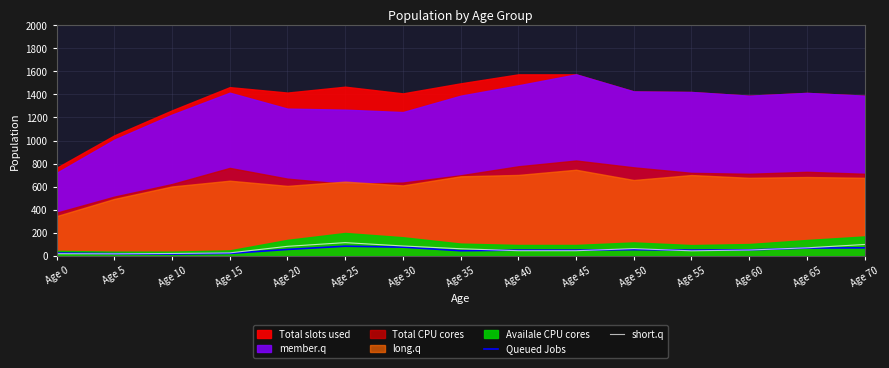

What is the approximate value of short.q at Age 15?

26